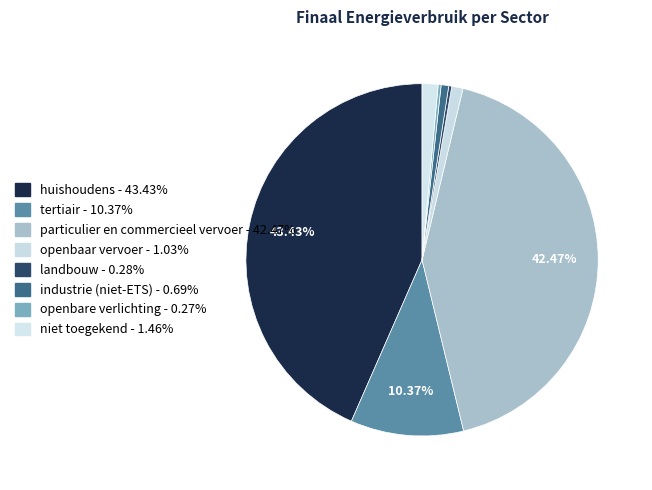

Is it true that landbouw is 1% of the pie?

False